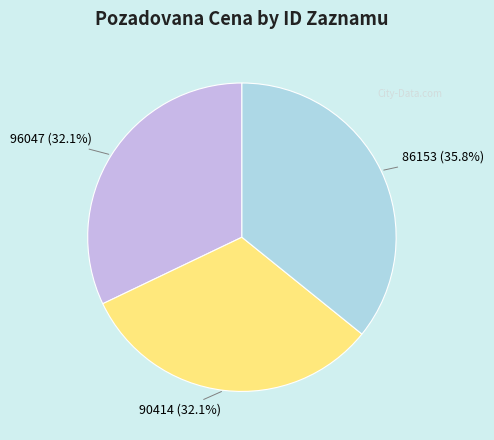

To the nearest percent, what is the average slice percentage?

33%